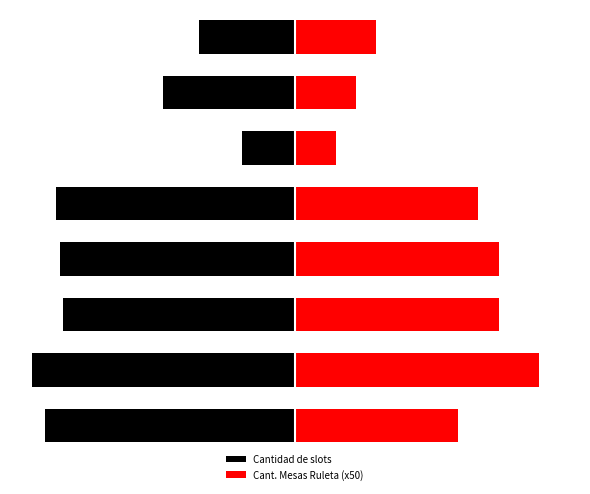

What are all the series names shown in the legend?

Cantidad de slots, Cant. Mesas Ruleta (x50)